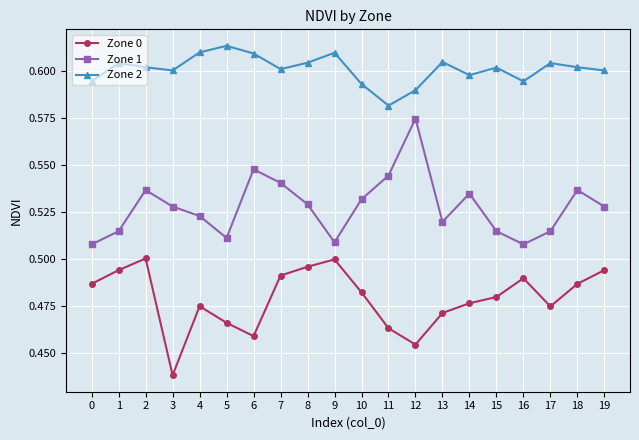

At how many categories does at least one series exceed 0?

20